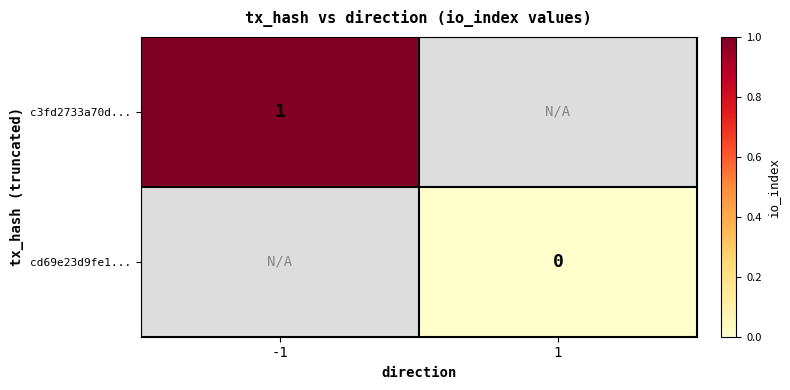

How many categories are shown in the chart?

2